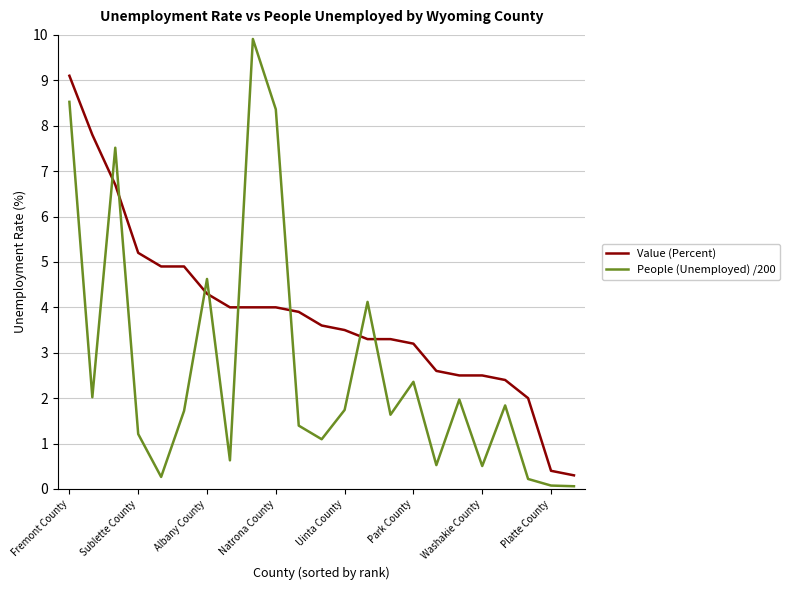

Rank the series by their average value, from lowest to highest.

People (Unemployed) /200, Value (Percent)